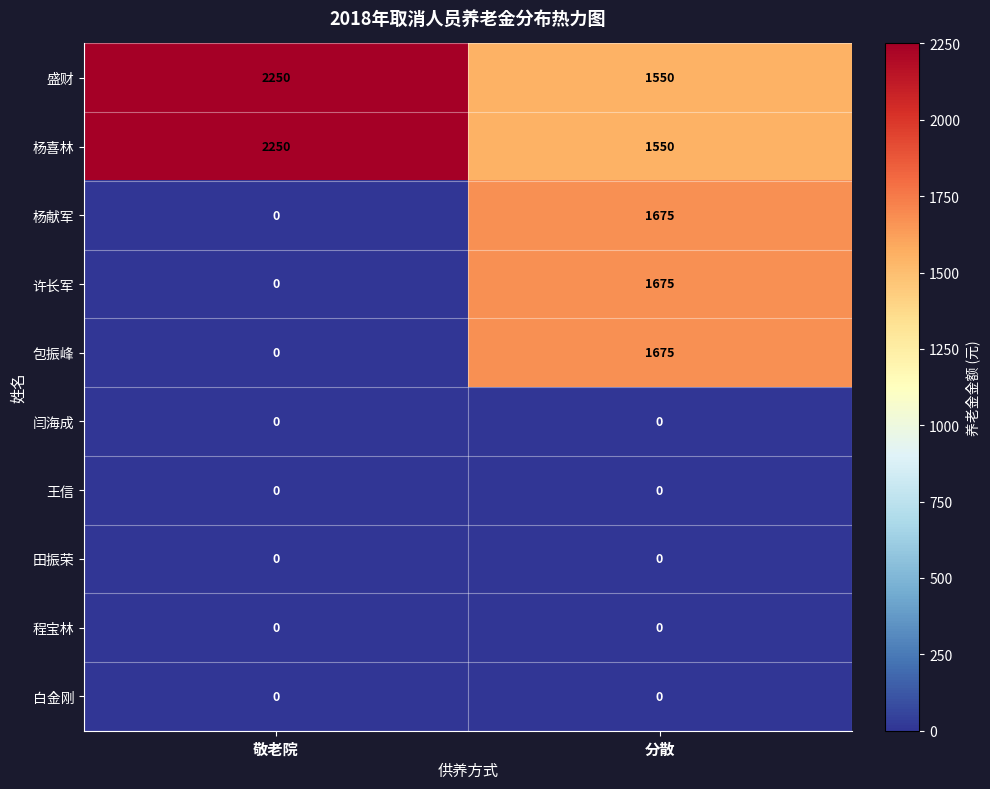

Reading right to left, what are all the values shown in this chart?

盛财: 1550	2250
杨喜林: 1550	2250
杨献军: 1675	0
许长军: 1675	0
包振峰: 1675	0
闫海成: 0	0
王信: 0	0
田振荣: 0	0
程宝林: 0	0
白金刚: 0	0